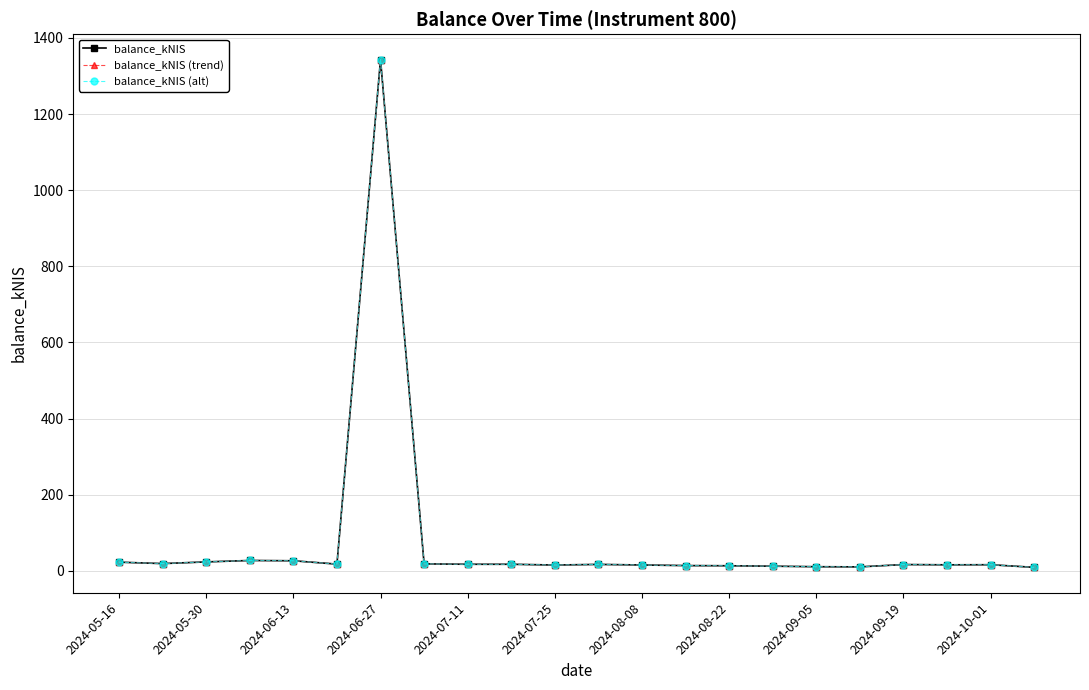

List the series in order of their peak value, lowest first.

balance_kNIS, balance_kNIS (trend), balance_kNIS (alt)